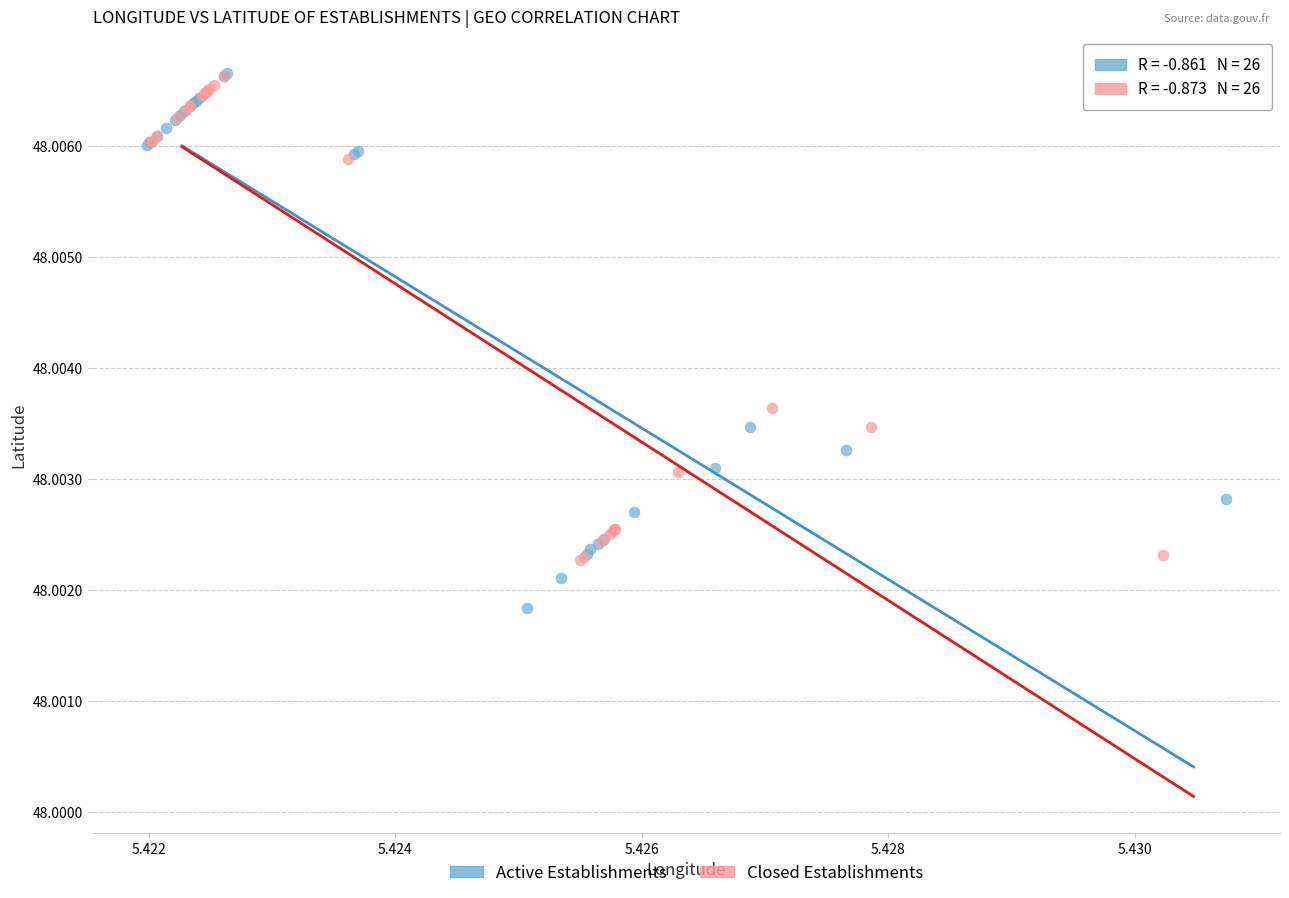

Which series has the largest Y range (max minus min)?

Active Establishments